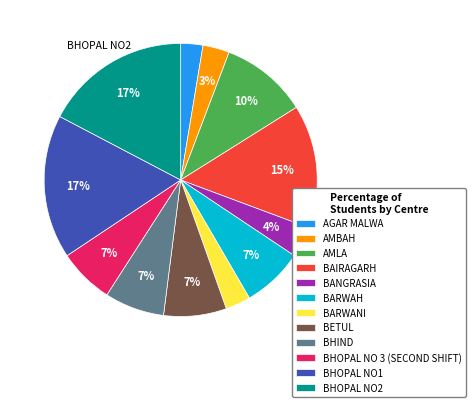

What percentage is the BAIRAGARH slice, to the nearest percent?

15%